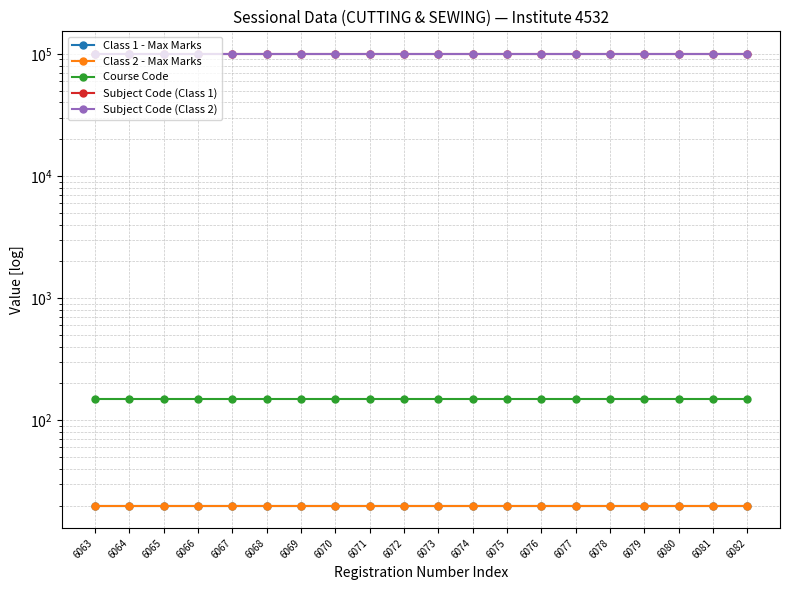

List the series in order of their peak value, highest first.

Subject Code (Class 2), Subject Code (Class 1), Course Code, Class 1 - Max Marks, Class 2 - Max Marks